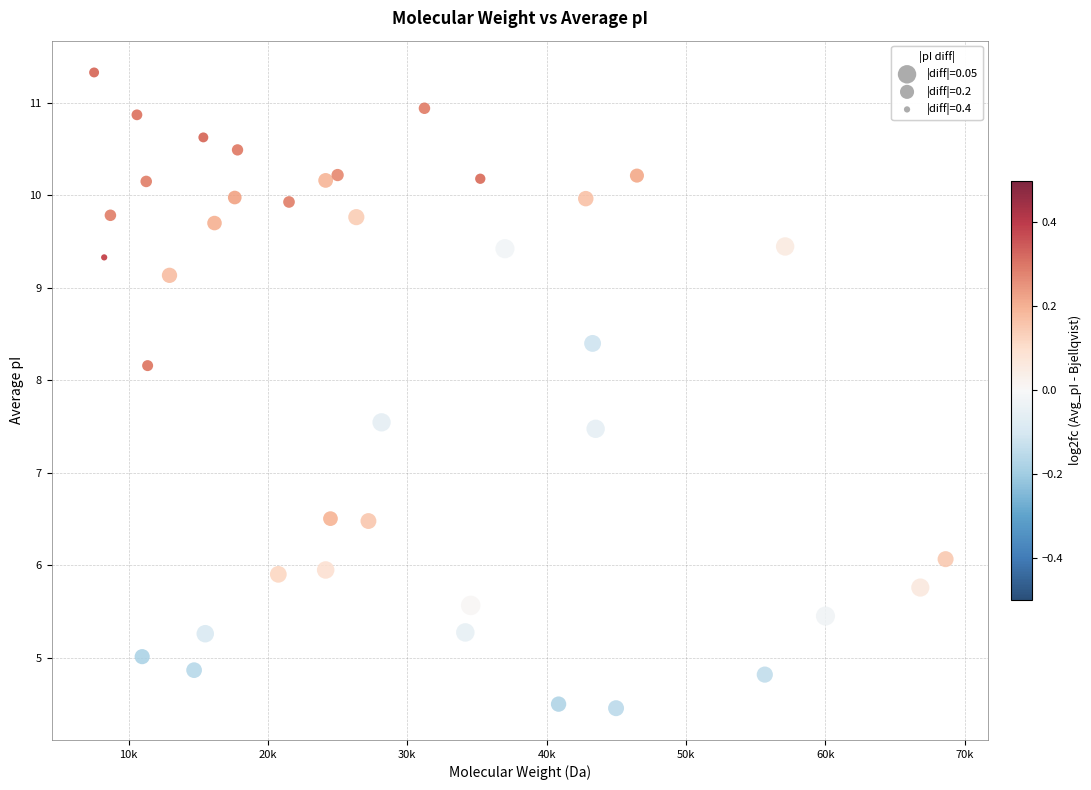

What is the range of Y values (max minus min)?

6.9